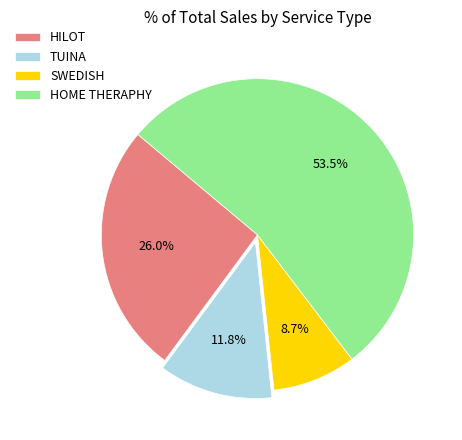

To the nearest percent, what is the difference between the largest and smallest slice percentages?

45%